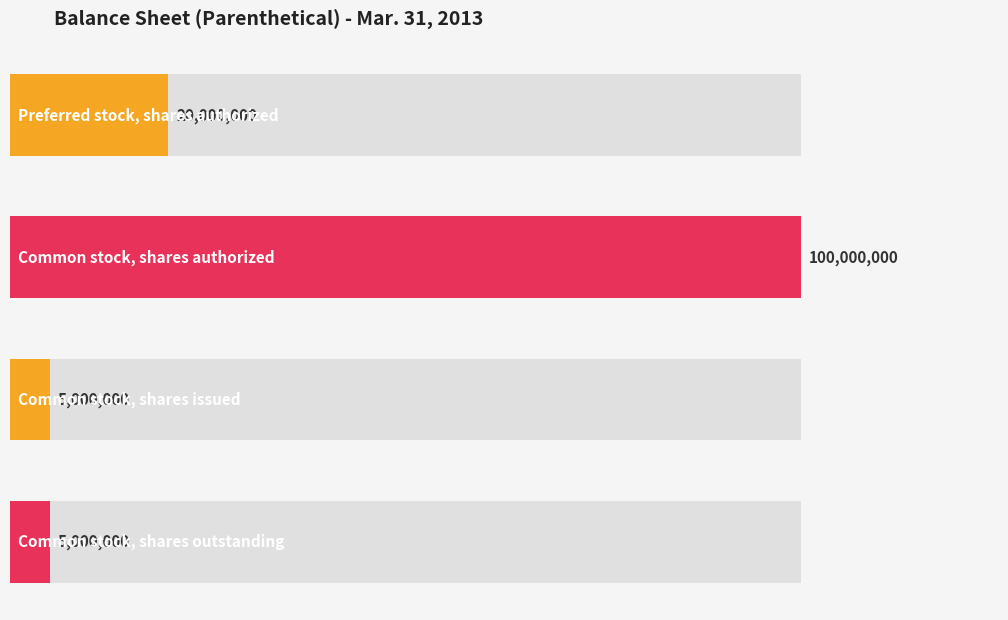

Reading left to right, extract all data points from this chart.

20000000	100000000	5000000	5000000